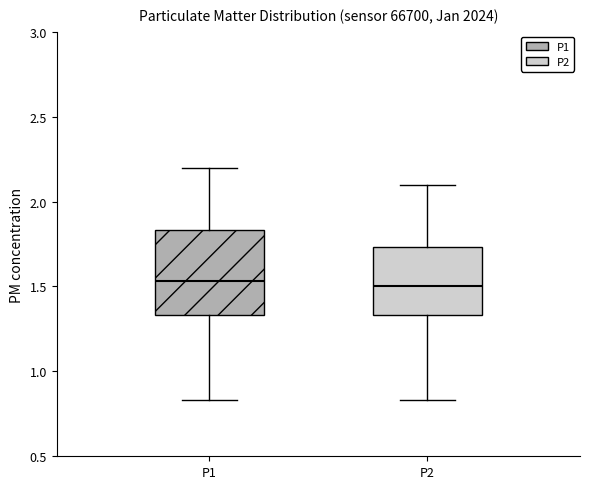

Reading left to right, transcribe this box plot: for each box, give where its median line is, the range the box spans, and where its two whiskers end, as read against the y-axis. The values are not printed on the chart, so give them approximately, as read against the axis.

P1: median 1.55, box 1.35 to 1.85, whiskers 0.85 to 2.20
P2: median 1.50, box 1.35 to 1.75, whiskers 0.85 to 2.10